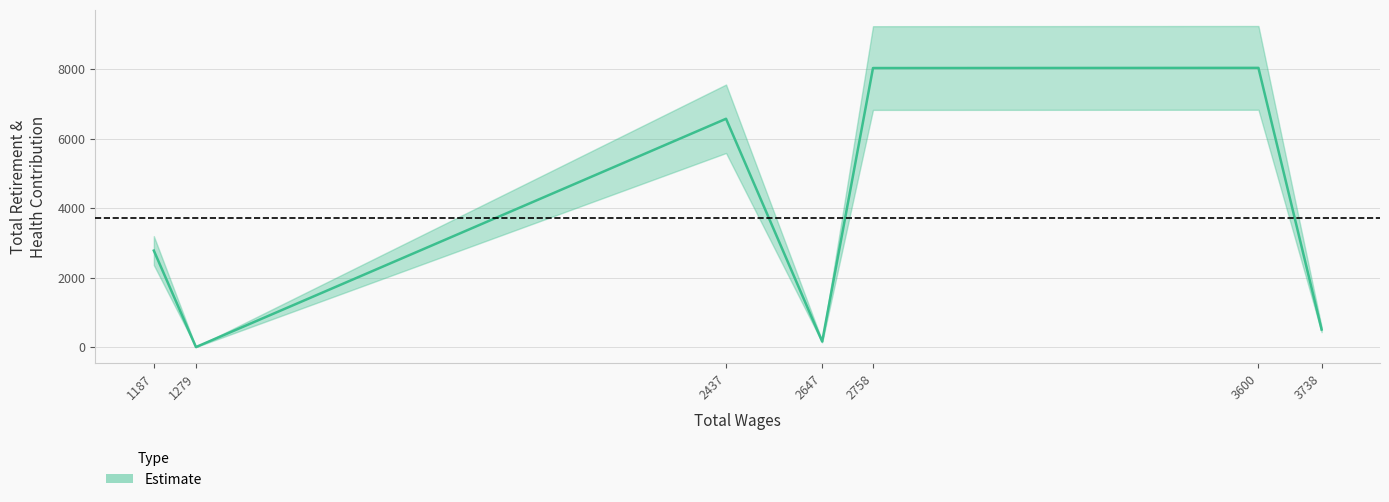

Which has a higher value, 2437 or 1279?

2437